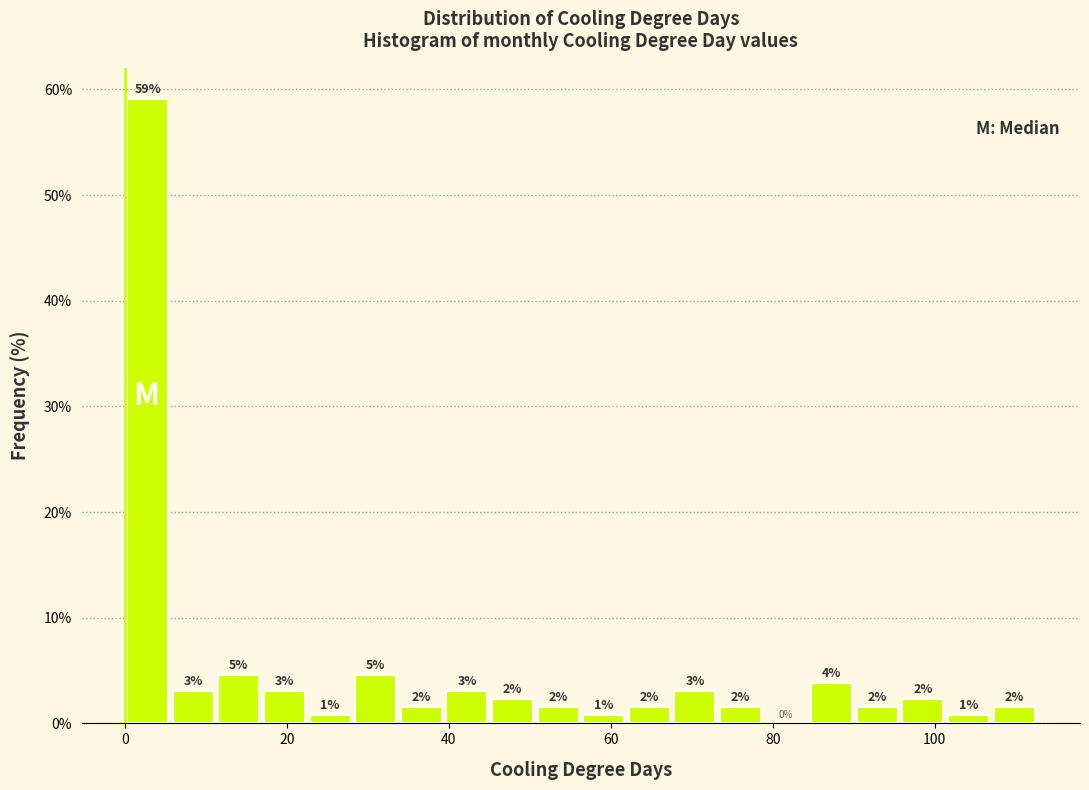

Read against the x-axis, roughly where is the centre of the tallest bar?

2